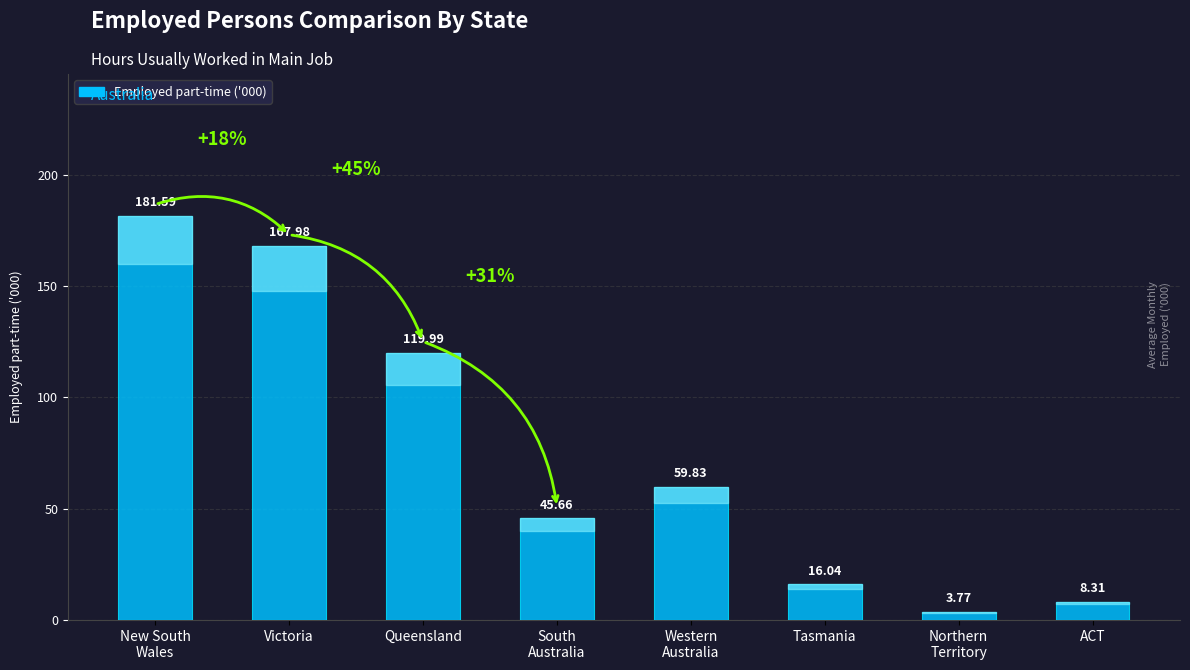

What is the label of the 3rd bar from the left?

Queensland